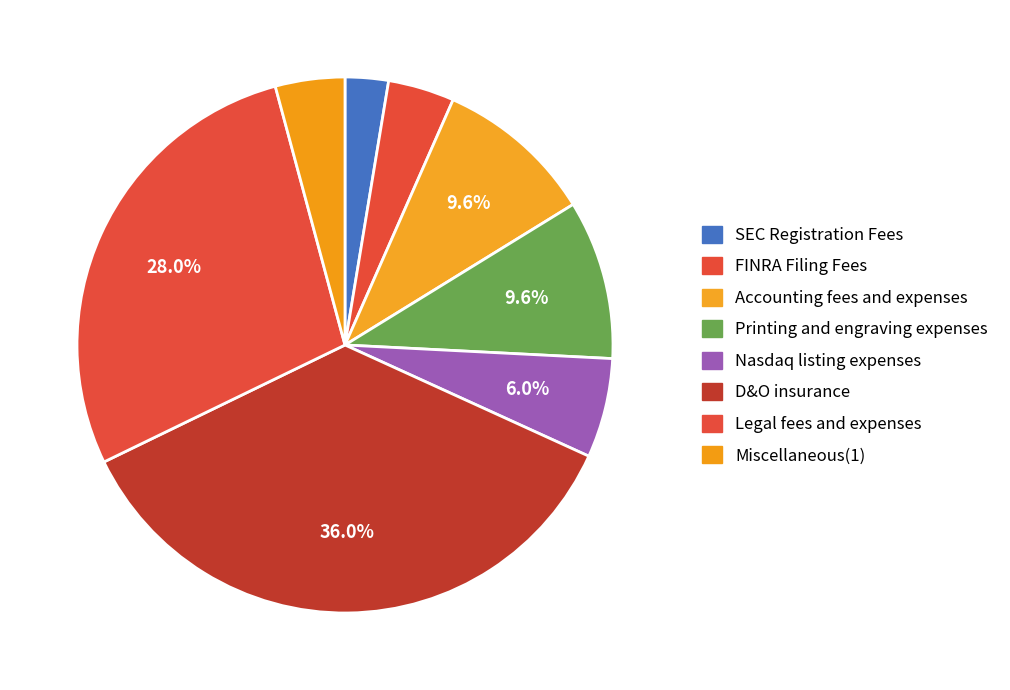

What is the smallest slice in the pie chart?

SEC Registration Fees